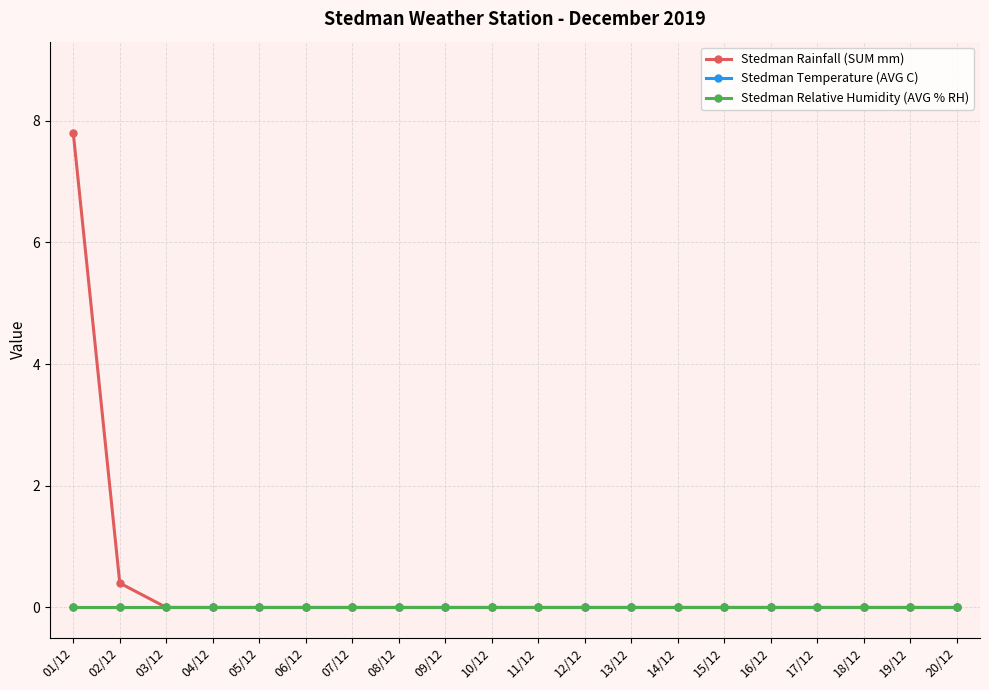

Is the value of Stedman Rainfall (SUM mm) at 16/12 greater than the value of Stedman Relative Humidity (AVG % RH) at 14/12?

No